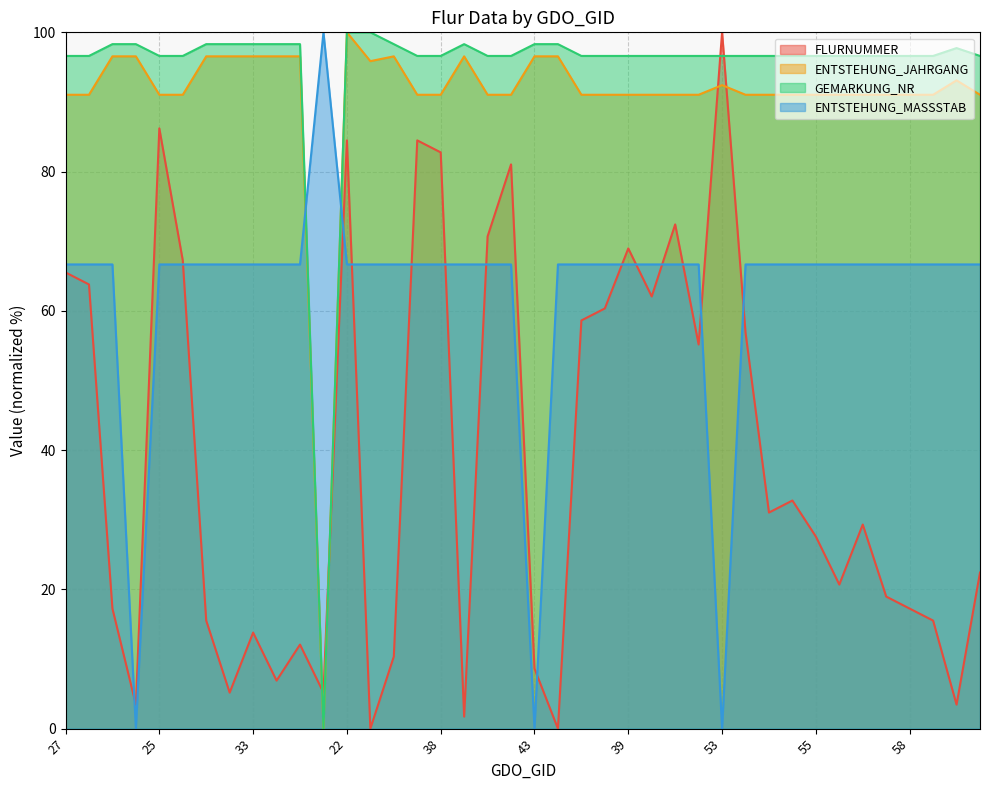

What is the total value across all series at 40?

316.4